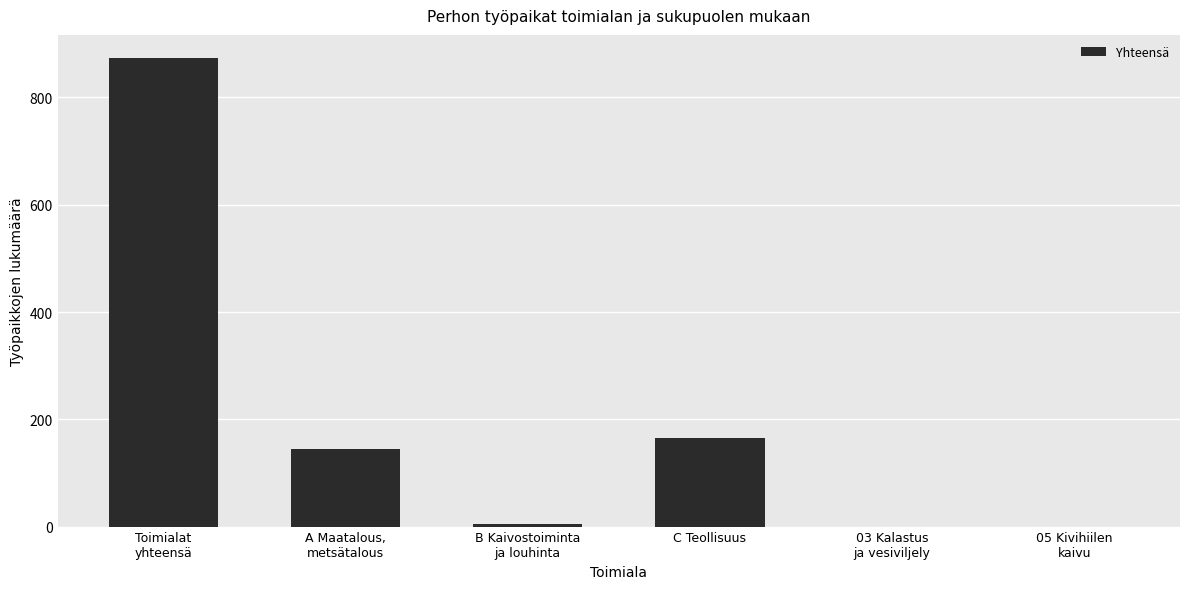

Count the number of data series in this chart.

1